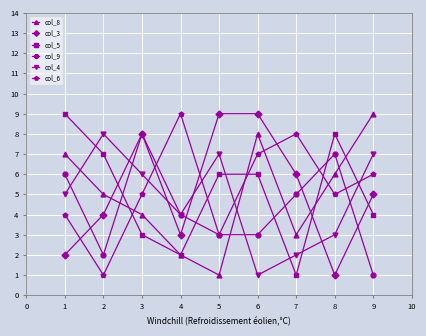

Between which two adjacent categories do col_9 and col_6 first intersect?

3 and 4